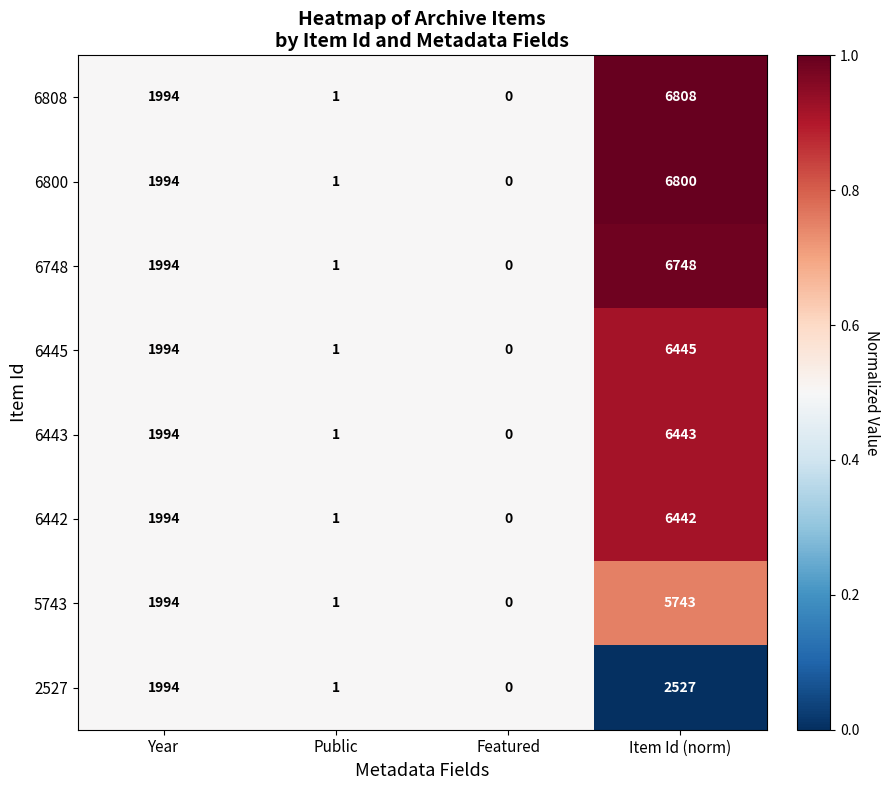

What value does the 6445 series have at Year, to the nearest 50?

2000